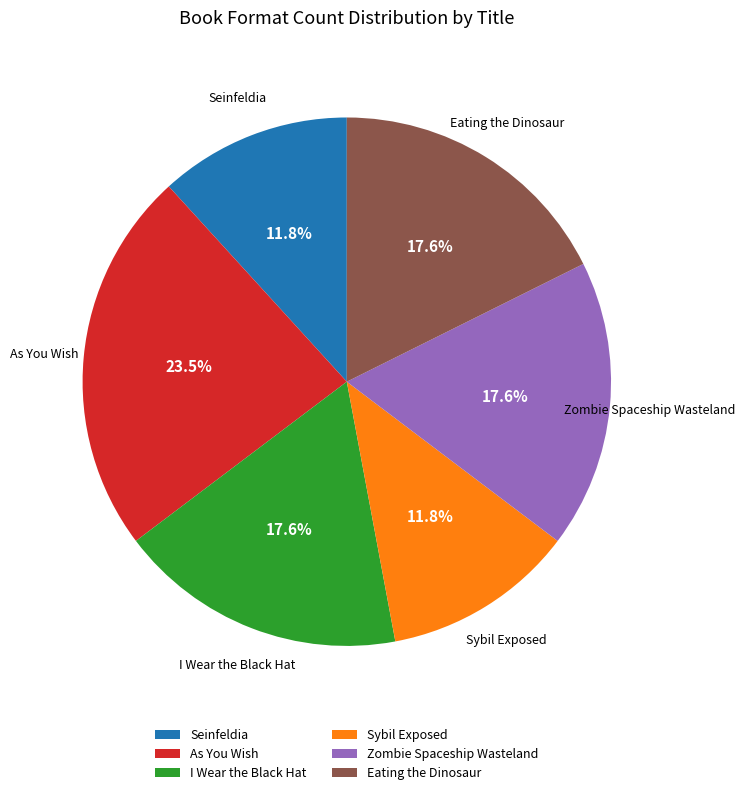

How much of the chart is everything except Eating the Dinosaur?

82.4%